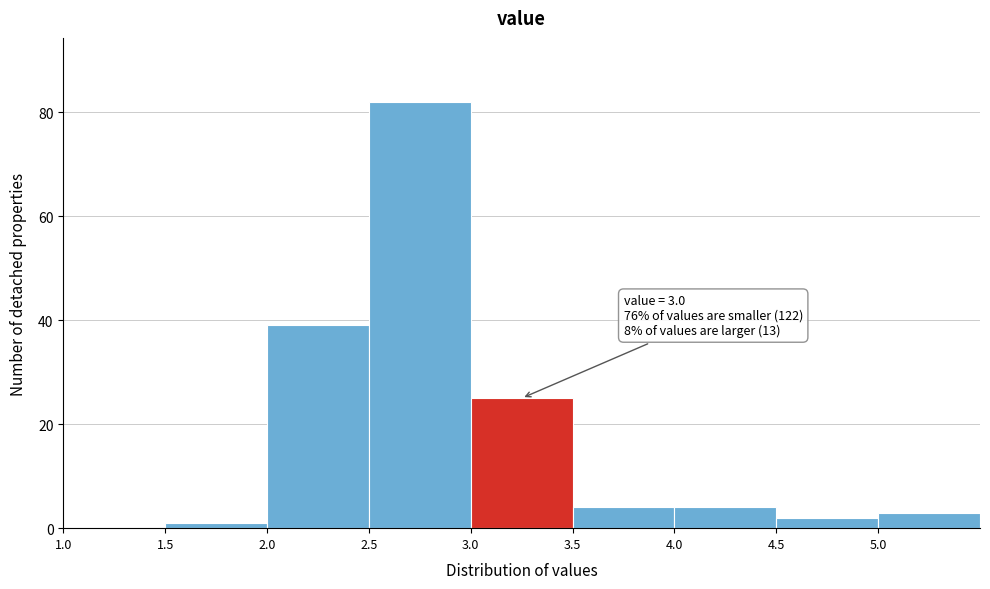

Which range on the x-axis has the tallest bar?

2.5 to 3.0